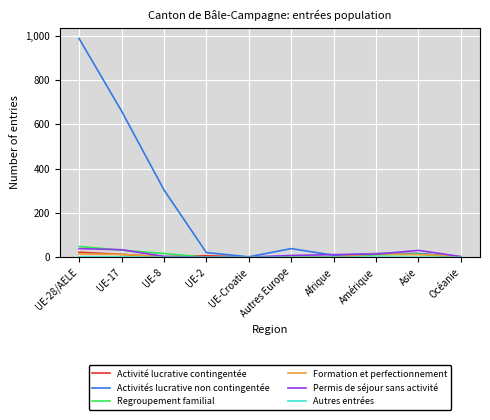

What is the greatest value displayed?

987